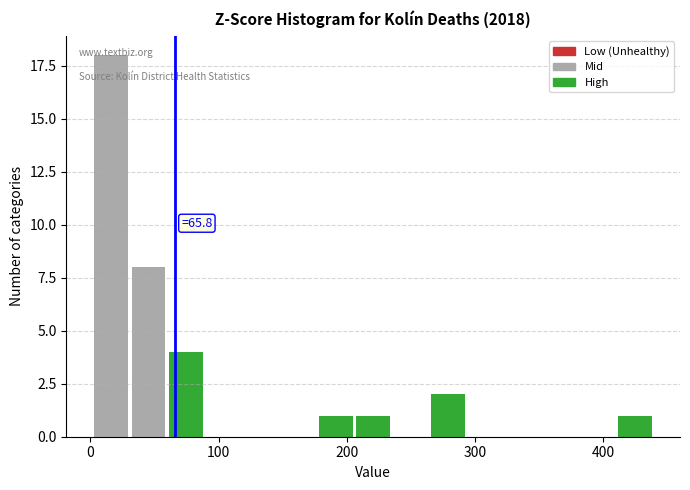

Read against the x-axis, roughly where is the centre of the tallest bar?

20